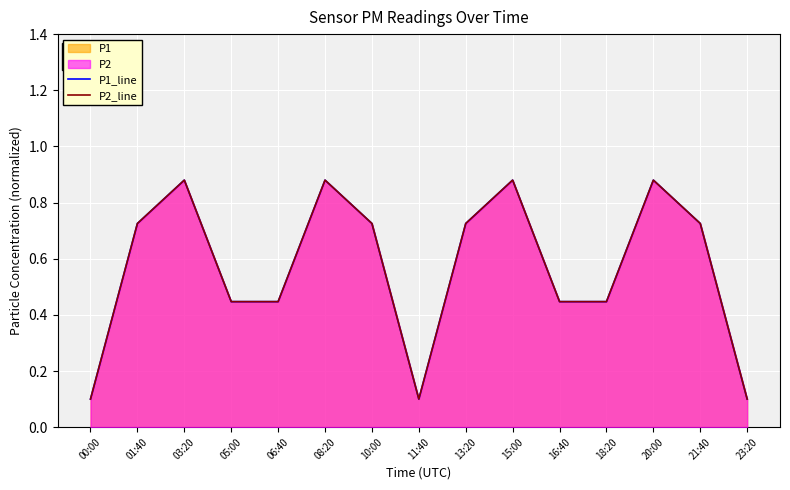

Rank the series by their average value, from lowest to highest.

P2_line, P1_line